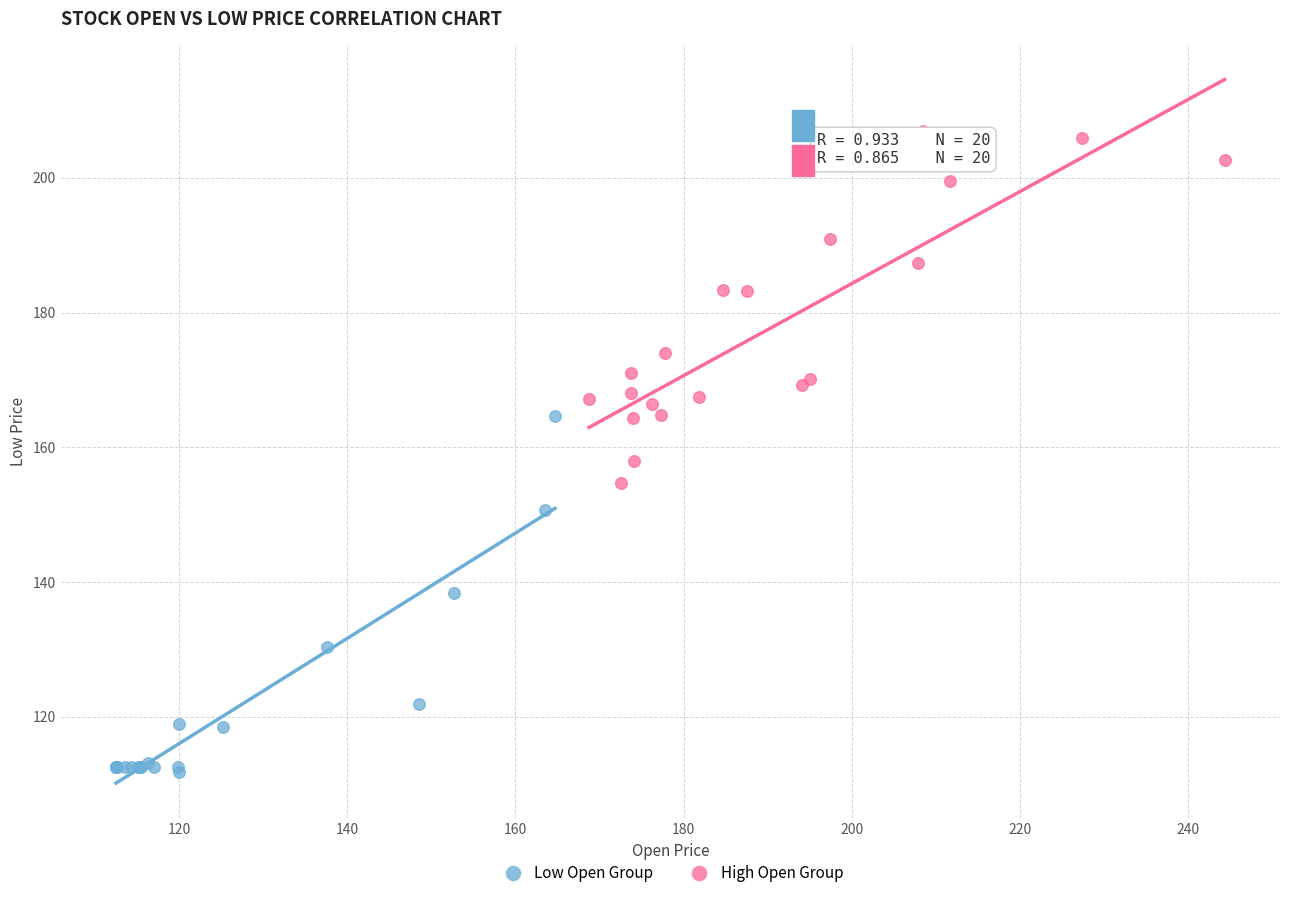

Which series reaches the minimum Y coordinate?

Low Open Group